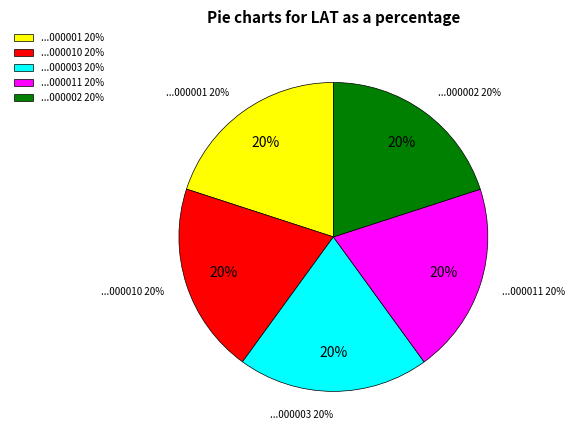

The eCharging_15EP22T2AA1S000001 slice represents 32% of the pie. True or false?

False